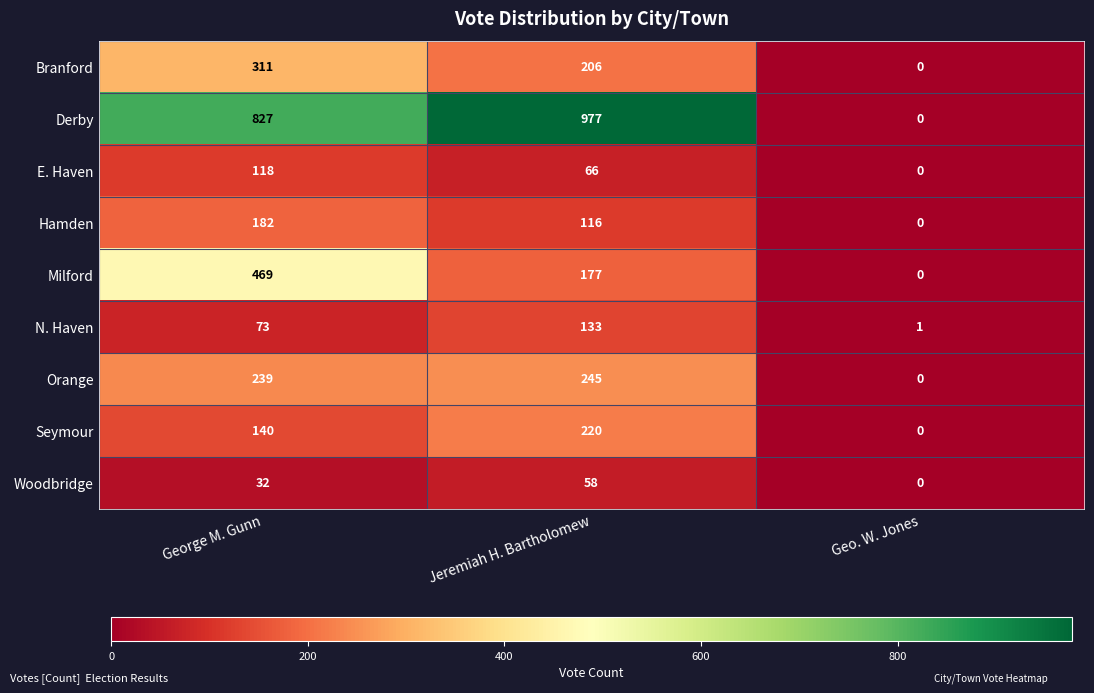

How many Seymour values are between 0 and 220?

3